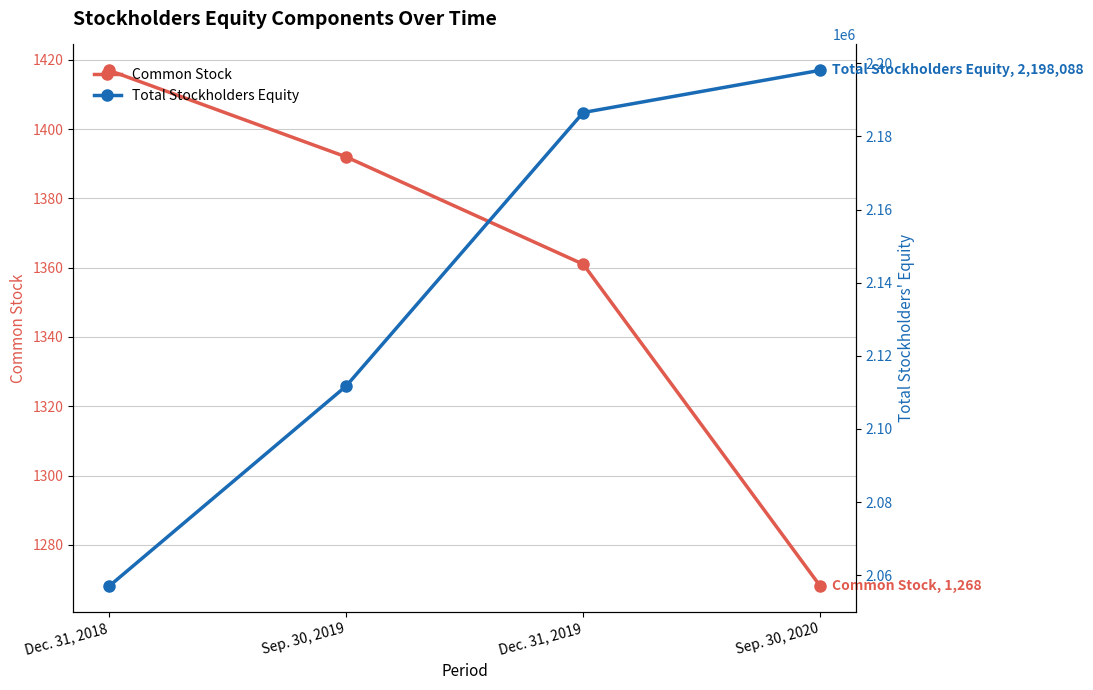

List the labels in order of Total Stockholders Equity value, largest first.

Sep. 30, 2020, Dec. 31, 2019, Sep. 30, 2019, Dec. 31, 2018